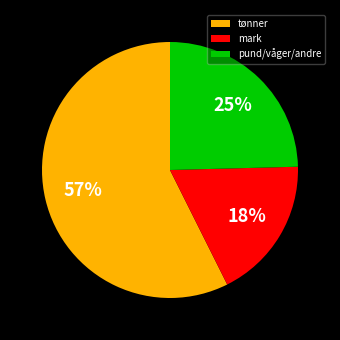

To the nearest percent, what is the difference between the tønner and mark slice percentages?

39%